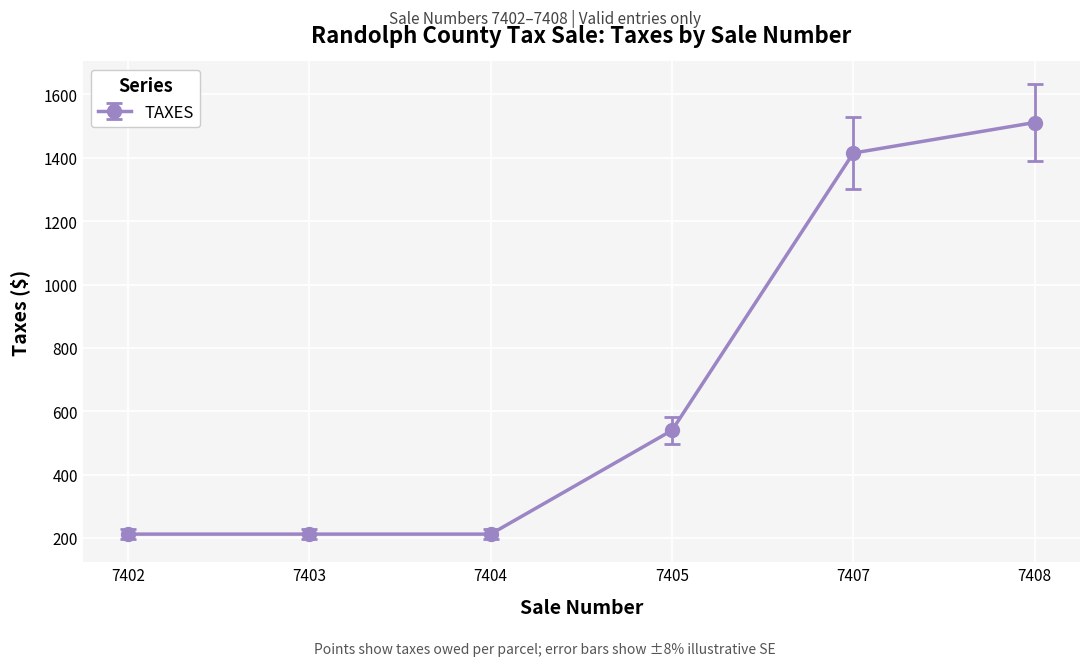

Reading right to left, extract all data points from this chart.

1511.4	1415.0	539.5	212.0	212.0	212.0